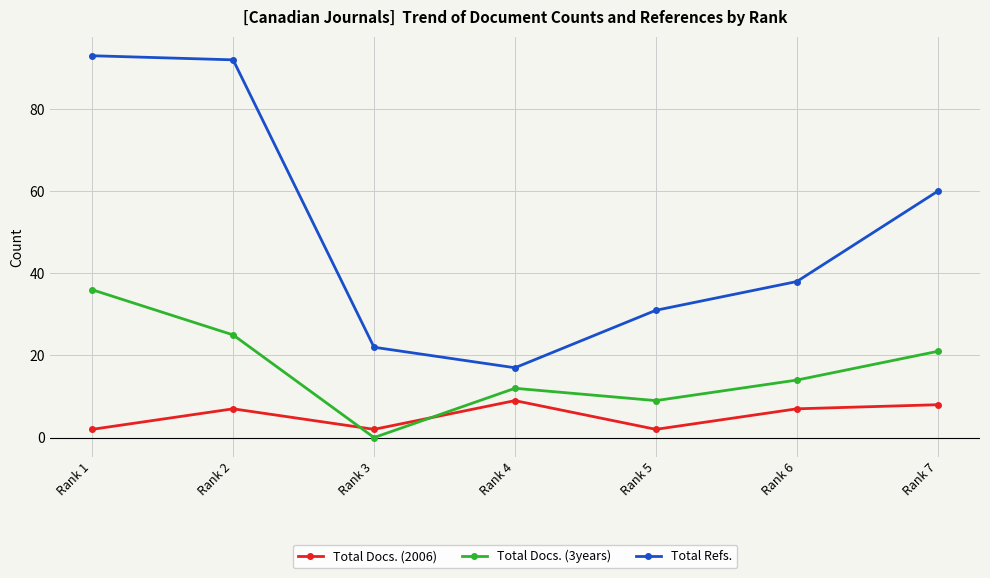

What is the average value of the Total Docs. (3years) series?

17